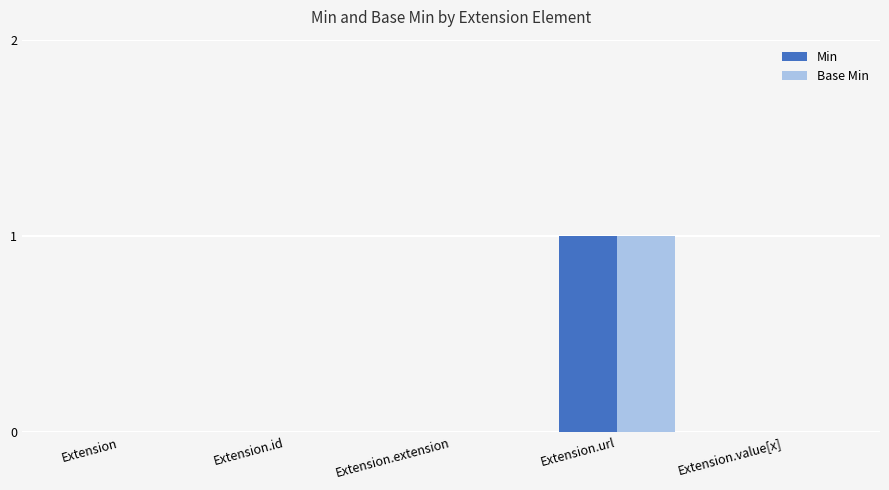

True or false: Min has a value of -1 at Extension.extension.

False